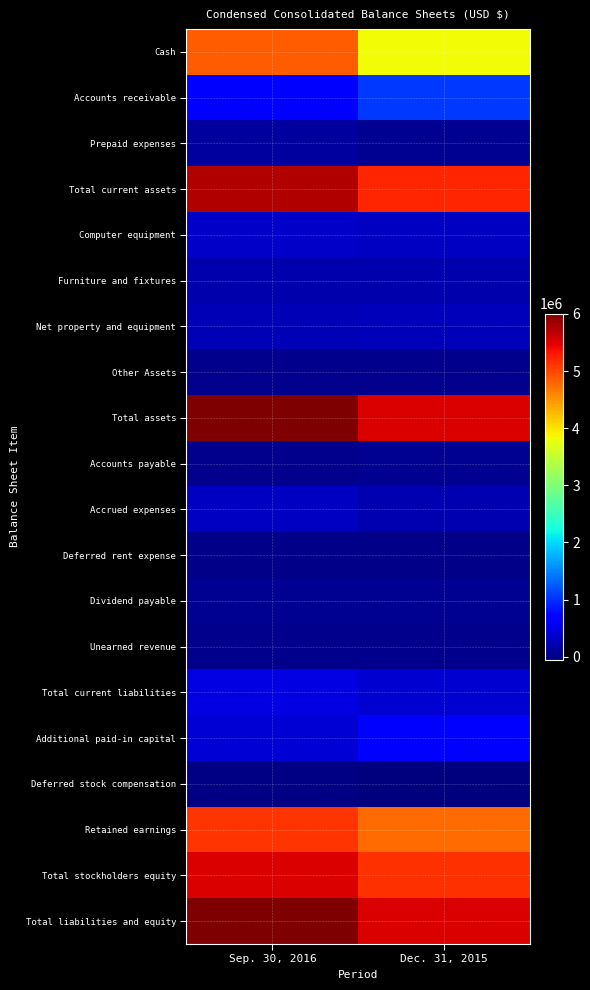

Count the number of categories in the chart.

2